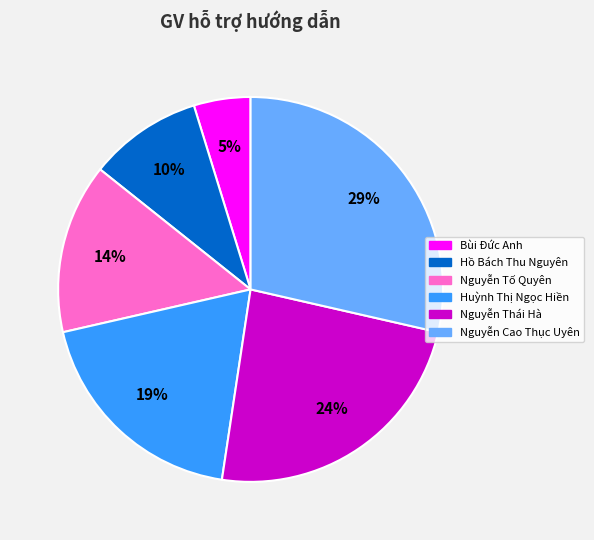

To the nearest percent, what is the average slice percentage?

17%